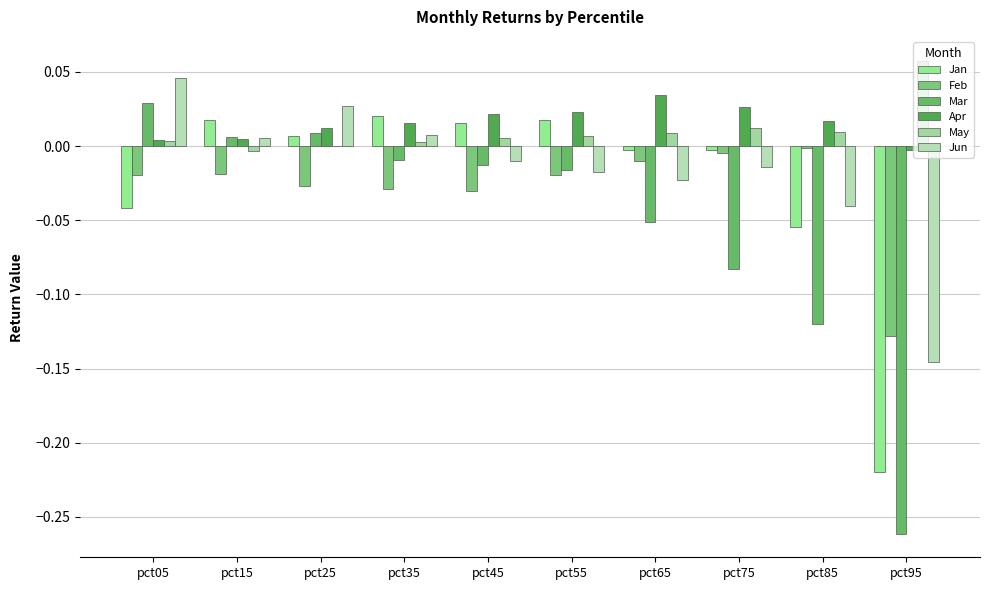

List the series in order of their peak value, lowest first.

Feb, Jan, Mar, Apr, Jun, May